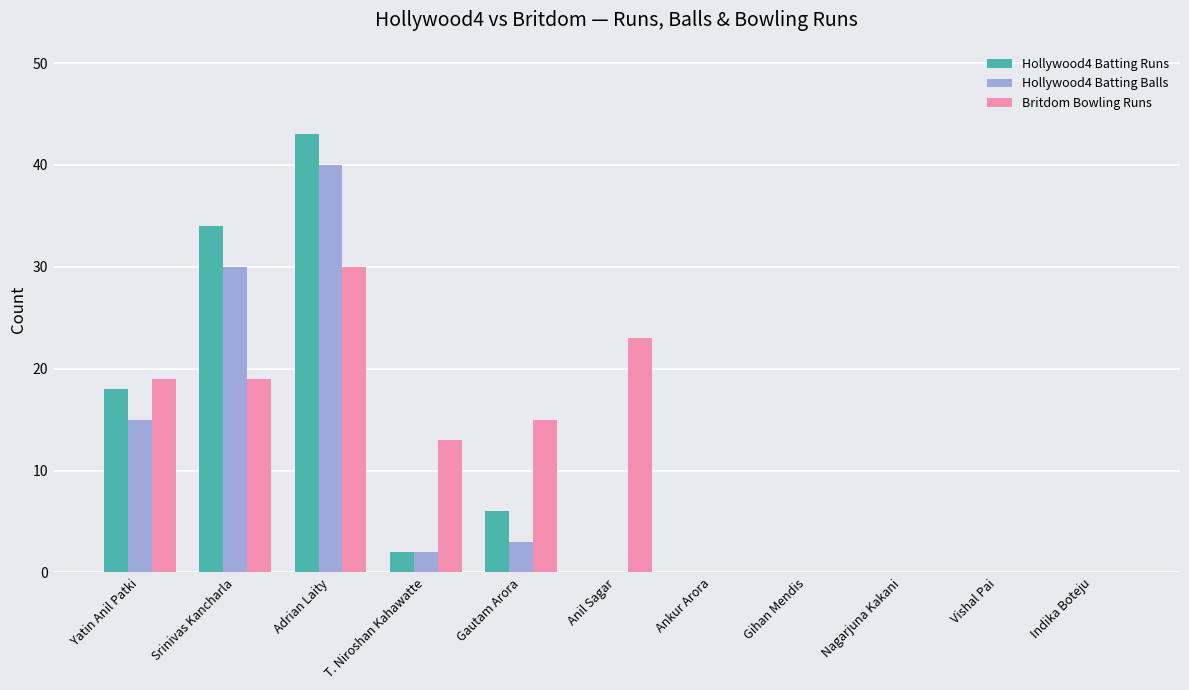

Reading left to right, list all the values displayed in this chart.

Hollywood4 Batting Runs: Yatin Anil Patki=18	Srinivas Kancharla=34	Adrian Laity=43	T. Niroshan Kahawatte=2	Gautam Arora=6	Anil Sagar=0	Ankur Arora=0	Gihan Mendis=0	Nagarjuna Kakani=0	Vishal Pai=0	Indika Boteju=0
Hollywood4 Batting Balls: Yatin Anil Patki=15	Srinivas Kancharla=30	Adrian Laity=40	T. Niroshan Kahawatte=2	Gautam Arora=3	Anil Sagar=0	Ankur Arora=0	Gihan Mendis=0	Nagarjuna Kakani=0	Vishal Pai=0	Indika Boteju=0
Britdom Bowling Runs: Yatin Anil Patki=19	Srinivas Kancharla=19	Adrian Laity=30	T. Niroshan Kahawatte=13	Gautam Arora=15	Anil Sagar=23	Ankur Arora=0	Gihan Mendis=0	Nagarjuna Kakani=0	Vishal Pai=0	Indika Boteju=0